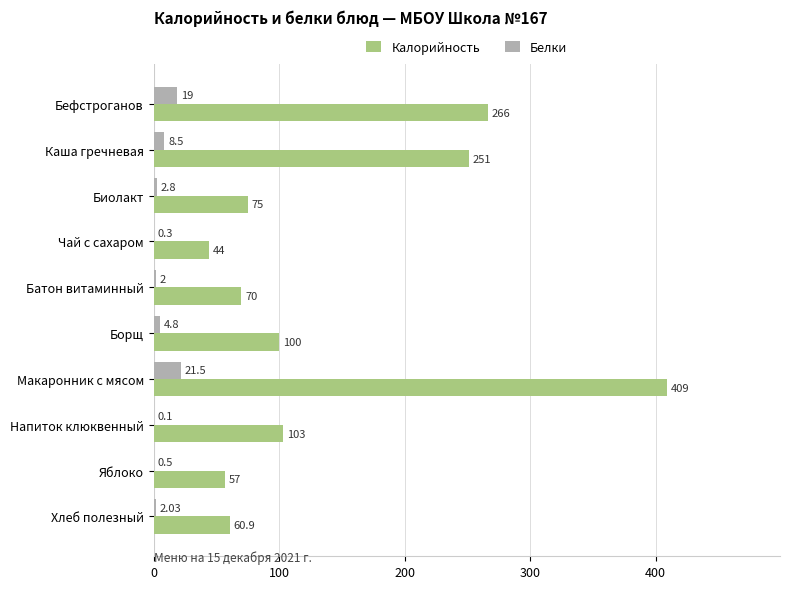

At which category is the sum across all series the highest?

Макаронник с мясом